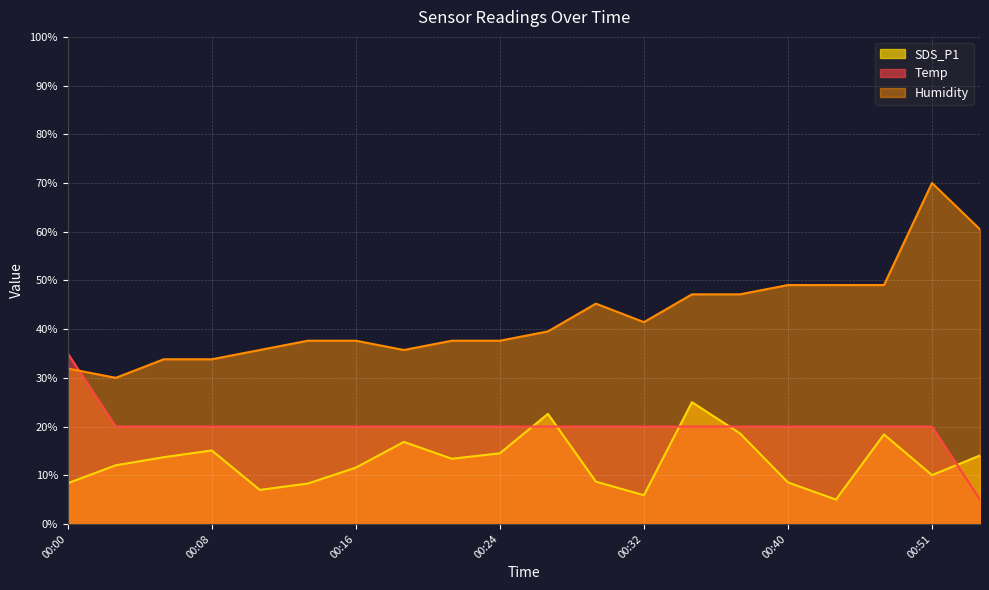

In SDS_P1, how many points are higher than both neighbors (excluding endpoints)?

5